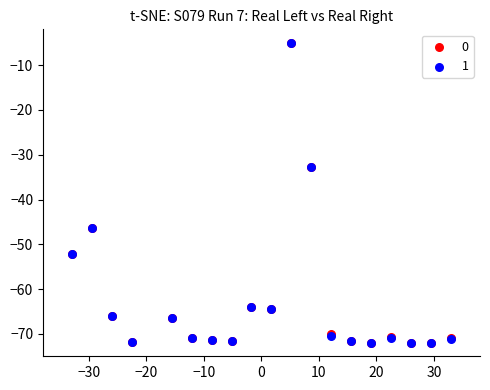

What are all the series names shown in the legend?

0, 1